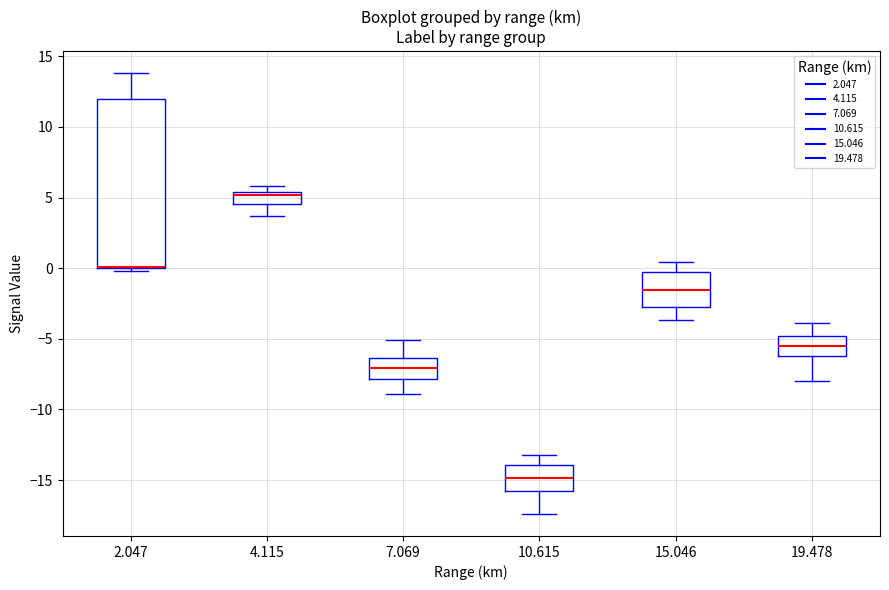

Where does the median line of the box at x = 4.115 sit on the y-axis? The values are not printed on the chart, so give them approximately, as read against the axis.

5.0